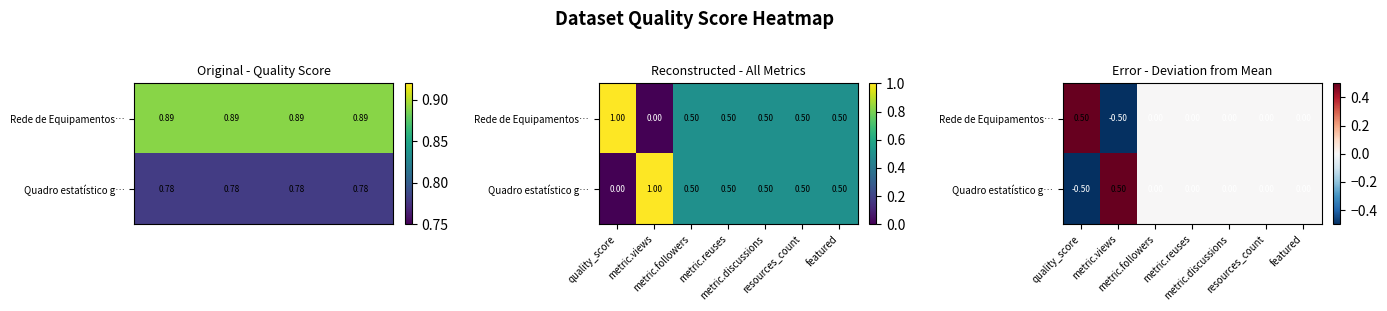

Which has a higher value, metric.views or resources_count?

resources_count